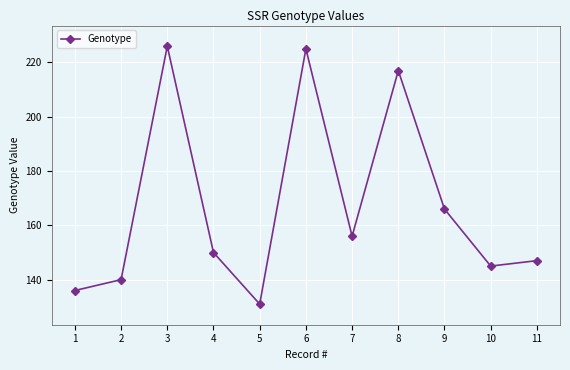

Rank the categories by value from highest to lowest.

3, 6, 8, 9, 7, 4, 11, 10, 2, 1, 5